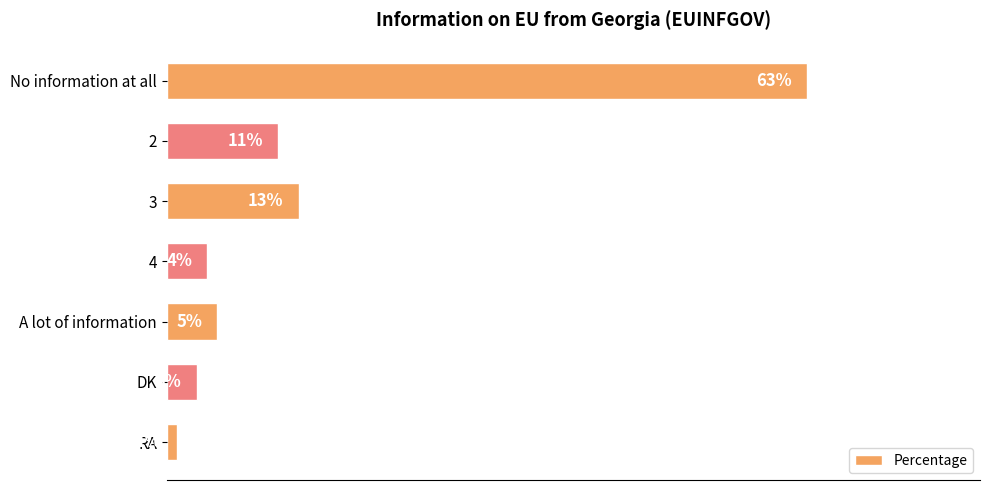

Which category has the lowest value across all series?

RA